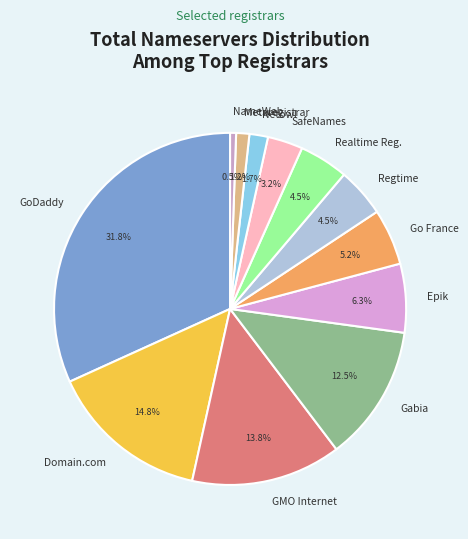

What is the largest slice in the pie chart?

GoDaddy